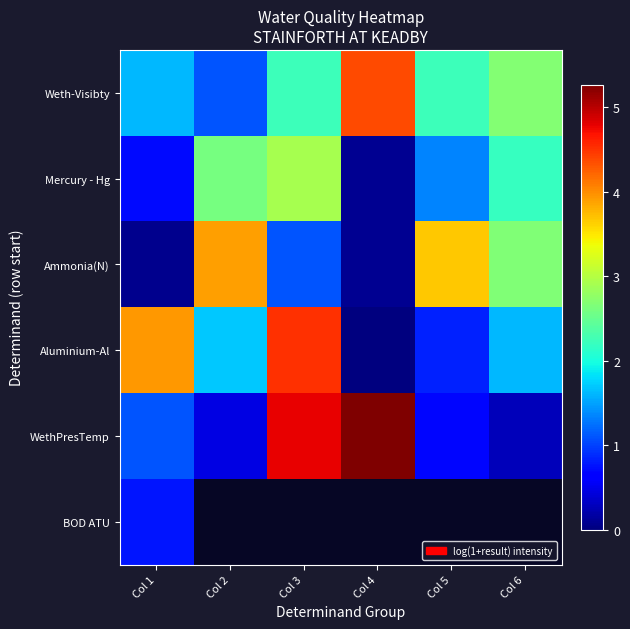

Count the number of categories in the chart.

6